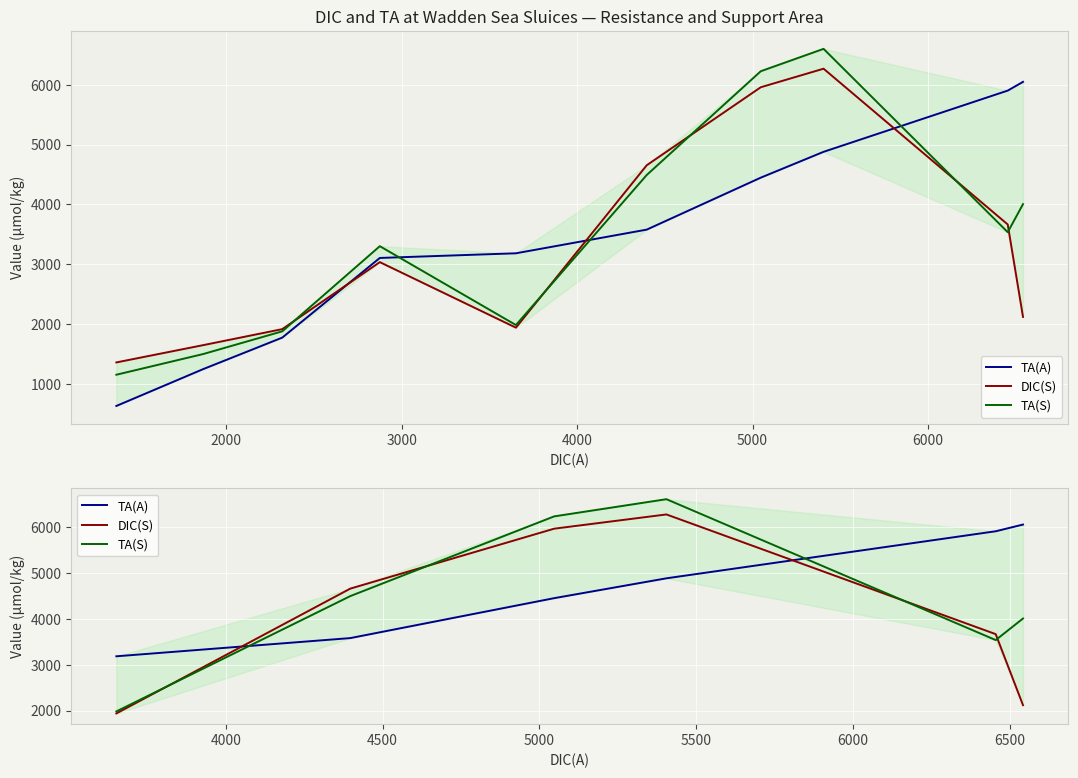

What is the value of the TA(A) point at the 3rd from the left?

4448